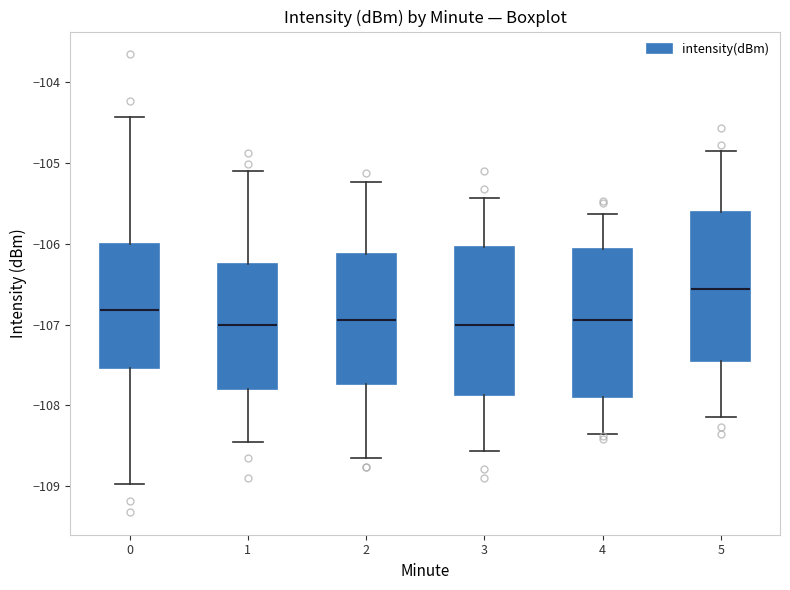

Reading left to right, read every box against the y-axis: the position of its median line, the range the box covers, and the ends of its whiskers. The values are not printed on the chart, so give them approximately, as read against the axis.

0: median -106.8, box -107.5 to -106.0, whiskers -109.0 to -104.4
1: median -107.0, box -107.8 to -106.2, whiskers -108.5 to -105.1
2: median -106.9, box -107.7 to -106.1, whiskers -108.7 to -105.2
3: median -107.0, box -107.9 to -106.0, whiskers -108.6 to -105.4
4: median -106.9, box -107.9 to -106.1, whiskers -108.3 to -105.6
5: median -106.6, box -107.4 to -105.6, whiskers -108.1 to -104.9